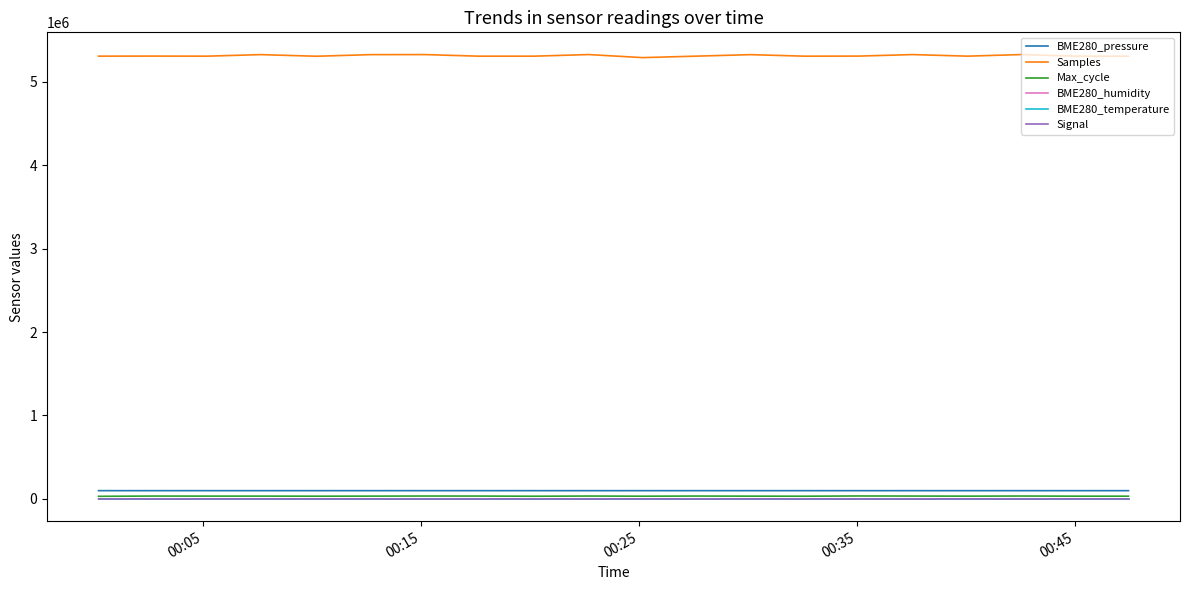

In Max_cycle, how many points are lower than both neighbors (excluding endpoints)?

5